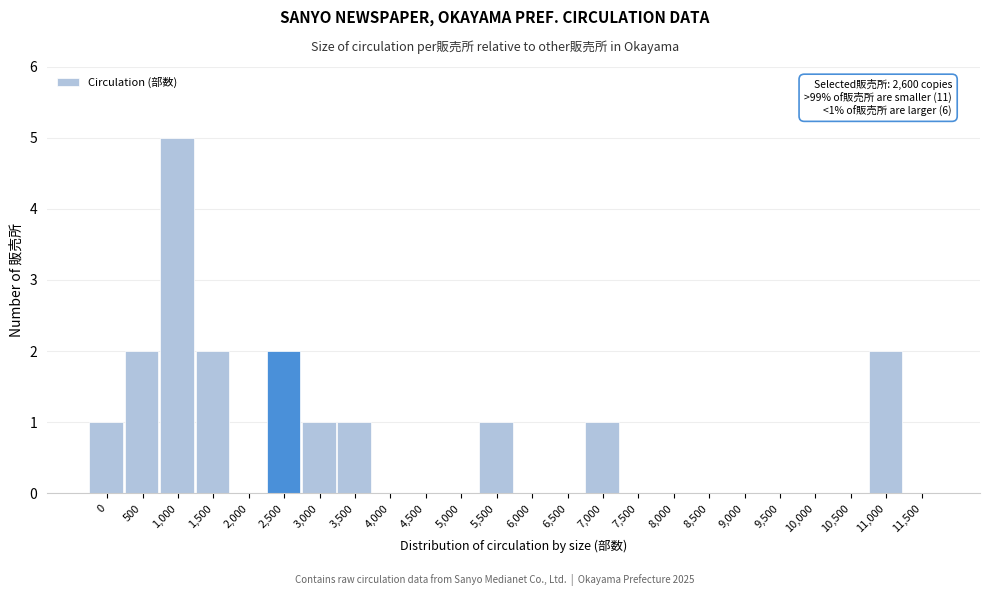

Reading left to right, extract all data points from this chart.

0=1	500=2	1,000=5	1,500=2	2,000=0	2,500=2	3,000=1	3,500=1	4,000=0	4,500=0	5,000=0	5,500=1	6,000=0	6,500=0	7,000=1	7,500=0	8,000=0	8,500=0	9,000=0	9,500=0	10,000=0	10,500=0	11,000=2	11,500=0